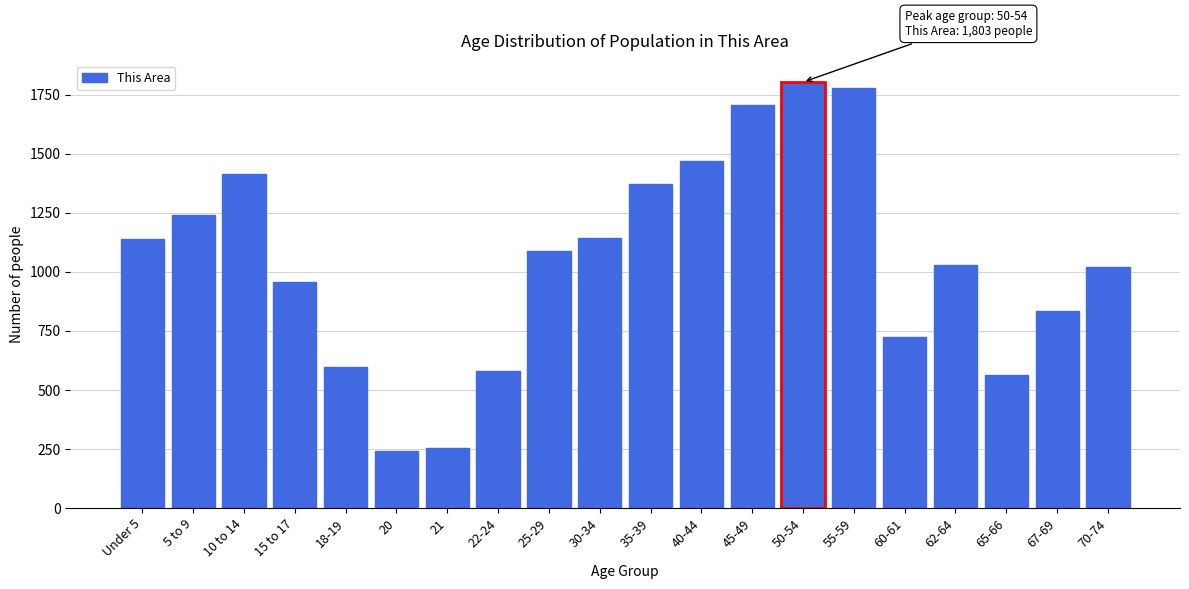

Is it true that the value at 67-69 is 836?

True